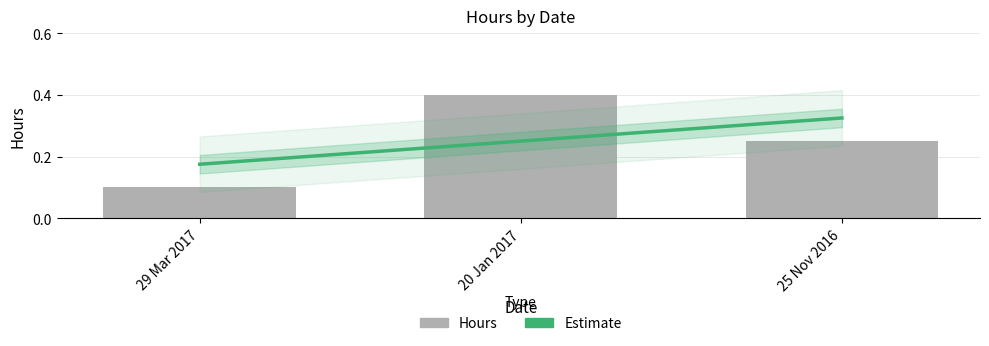

List the labels in order of value, largest first.

20 Jan 2017, 25 Nov 2016, 29 Mar 2017